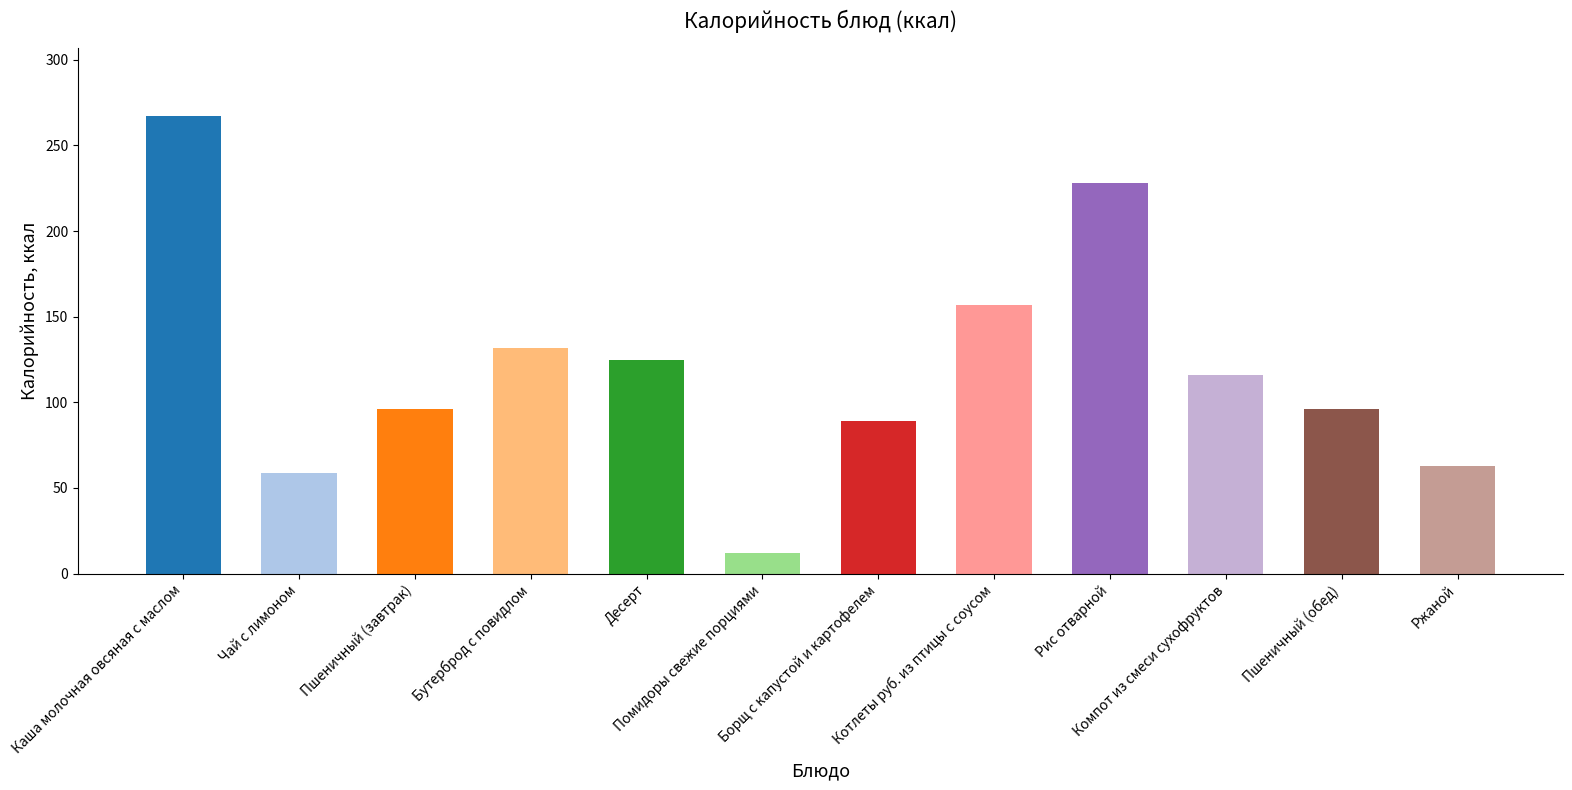

What is the minimum value shown in the chart?

12